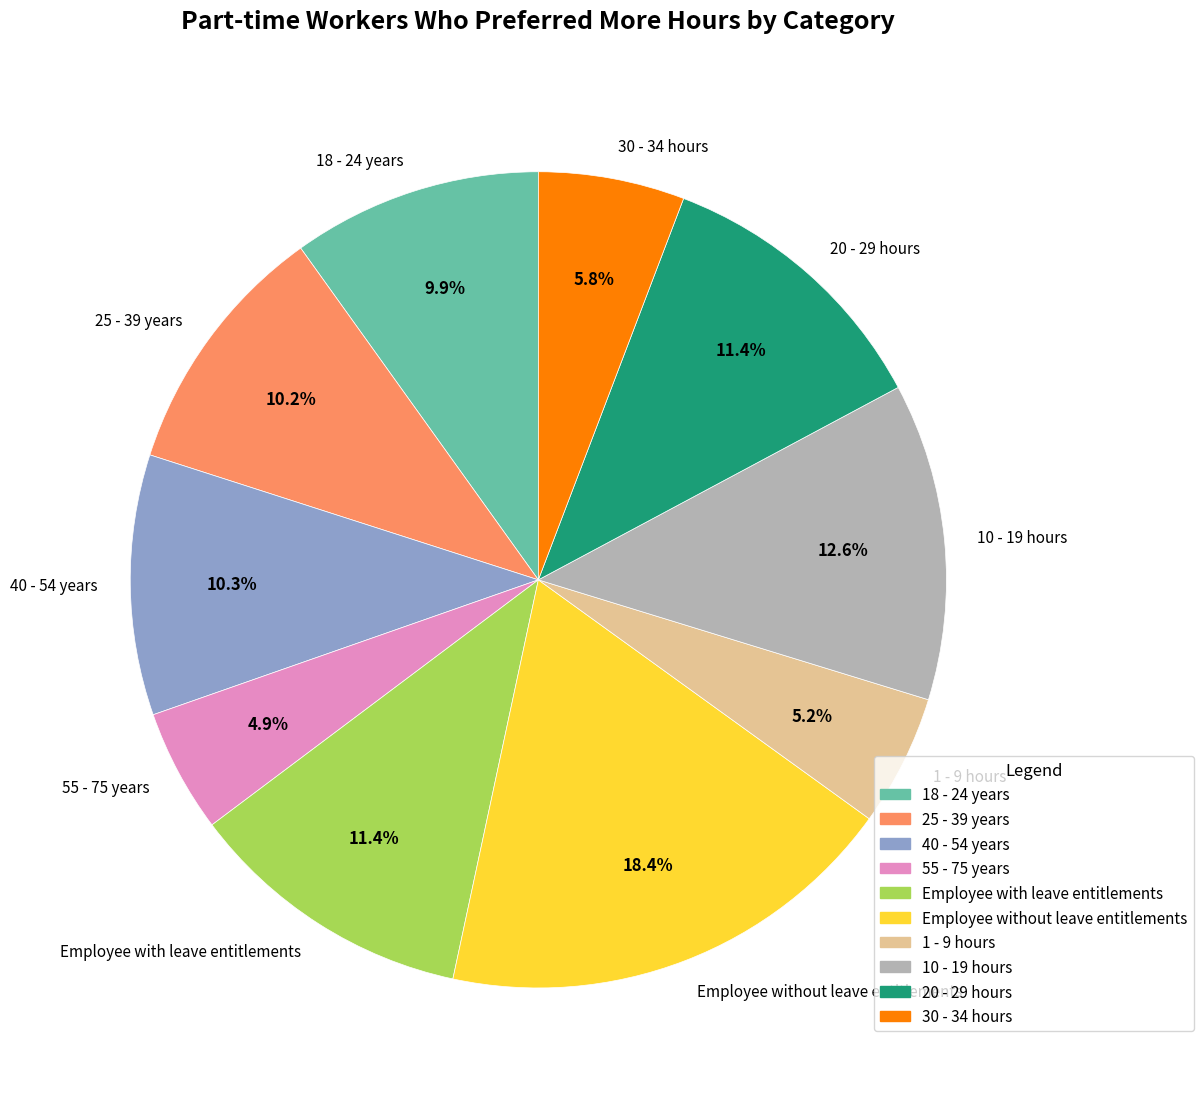

Is 20 - 29 hours the majority of the pie?

No